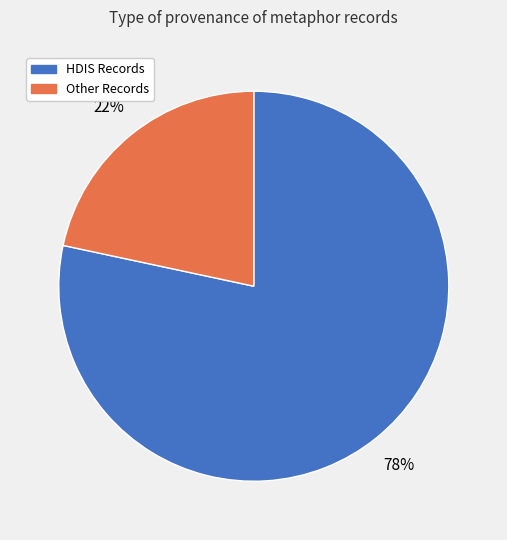

How many slices are in this pie chart?

2